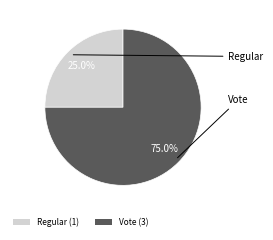

To the nearest percent, what is the difference between the largest and smallest slice percentages?

50%